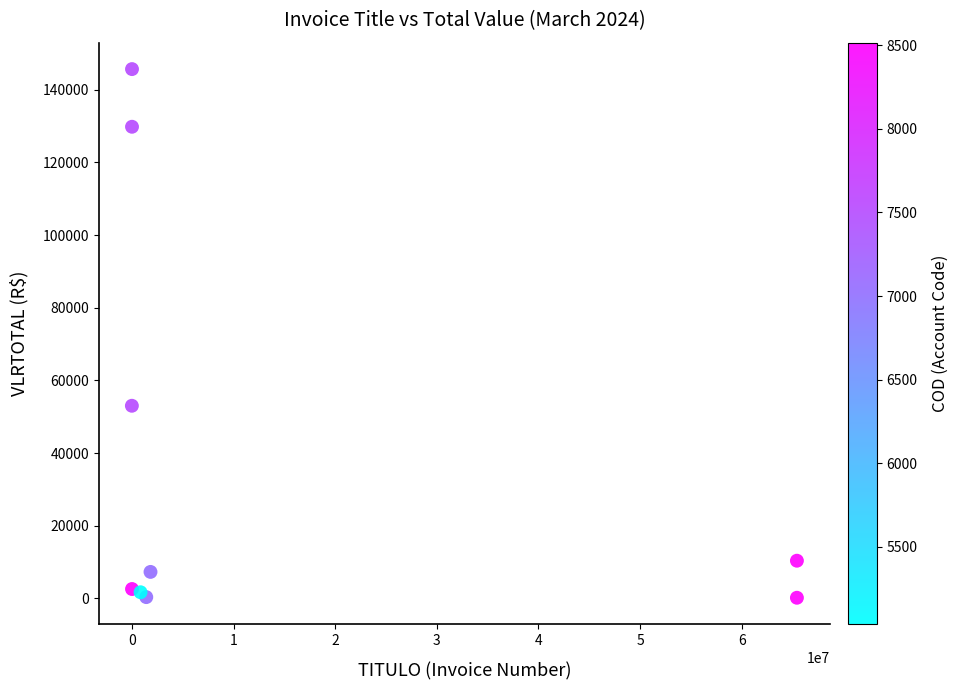

What Y value in the scatter plot is closest to 72922?

53020.0